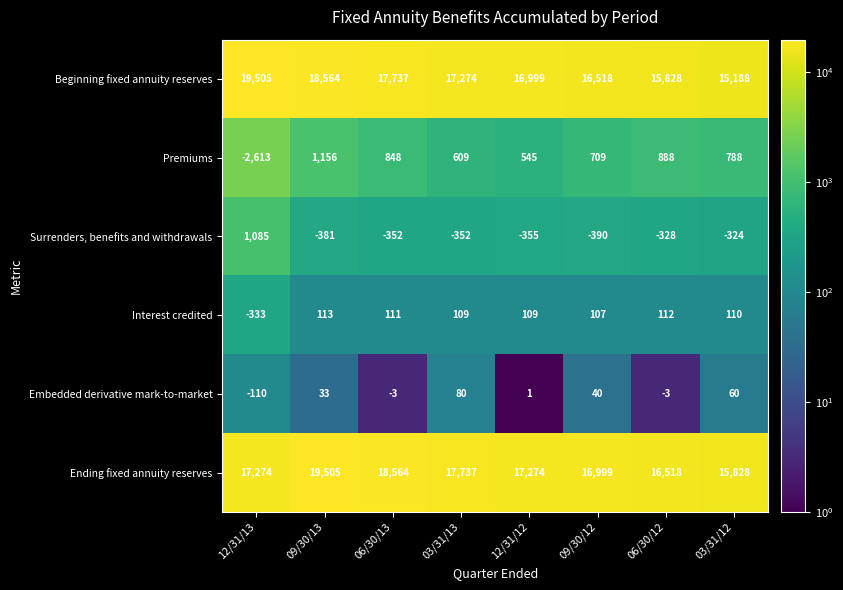

True or false: Premiums has a value of 545 at 12/31/12.

True